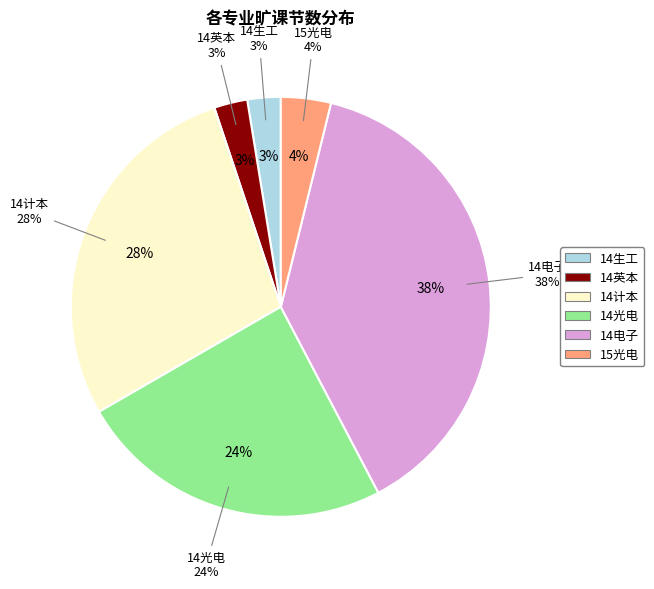

What percentage is the 14电子 slice, to the nearest percent?

38%